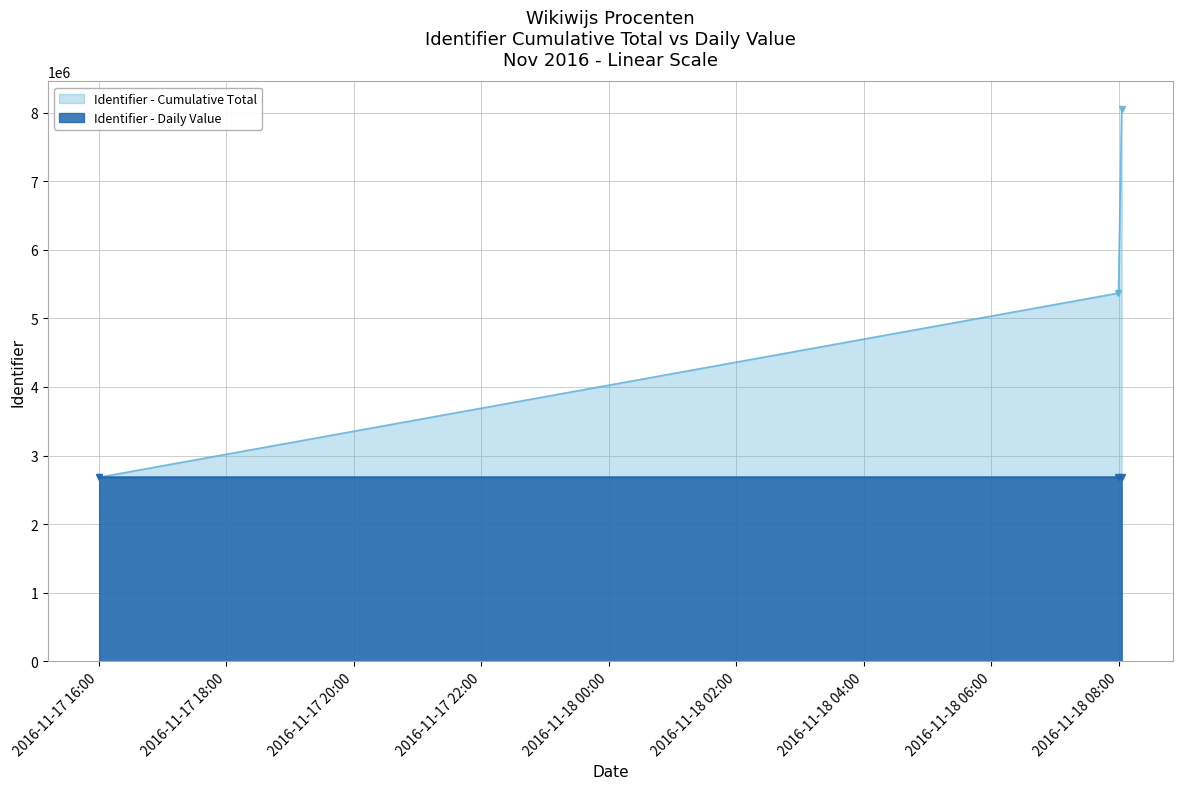

Which label corresponds to the largest value in the chart?

2016-11-18 08:02:50